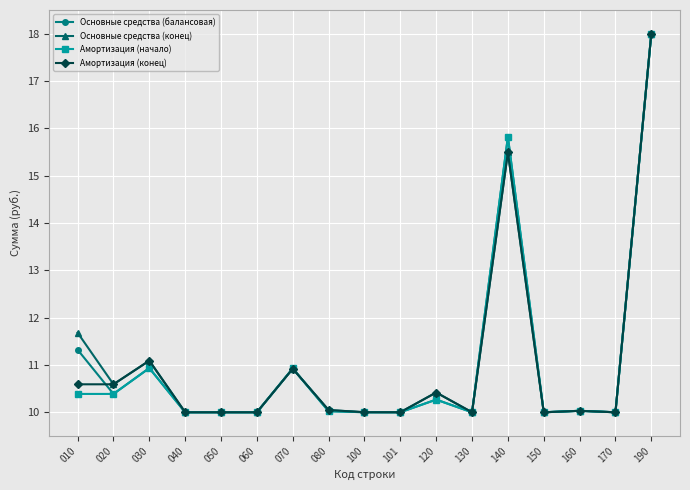

What is the difference between the maximum and minimum values in the Амортизация (начало) series?

8.0